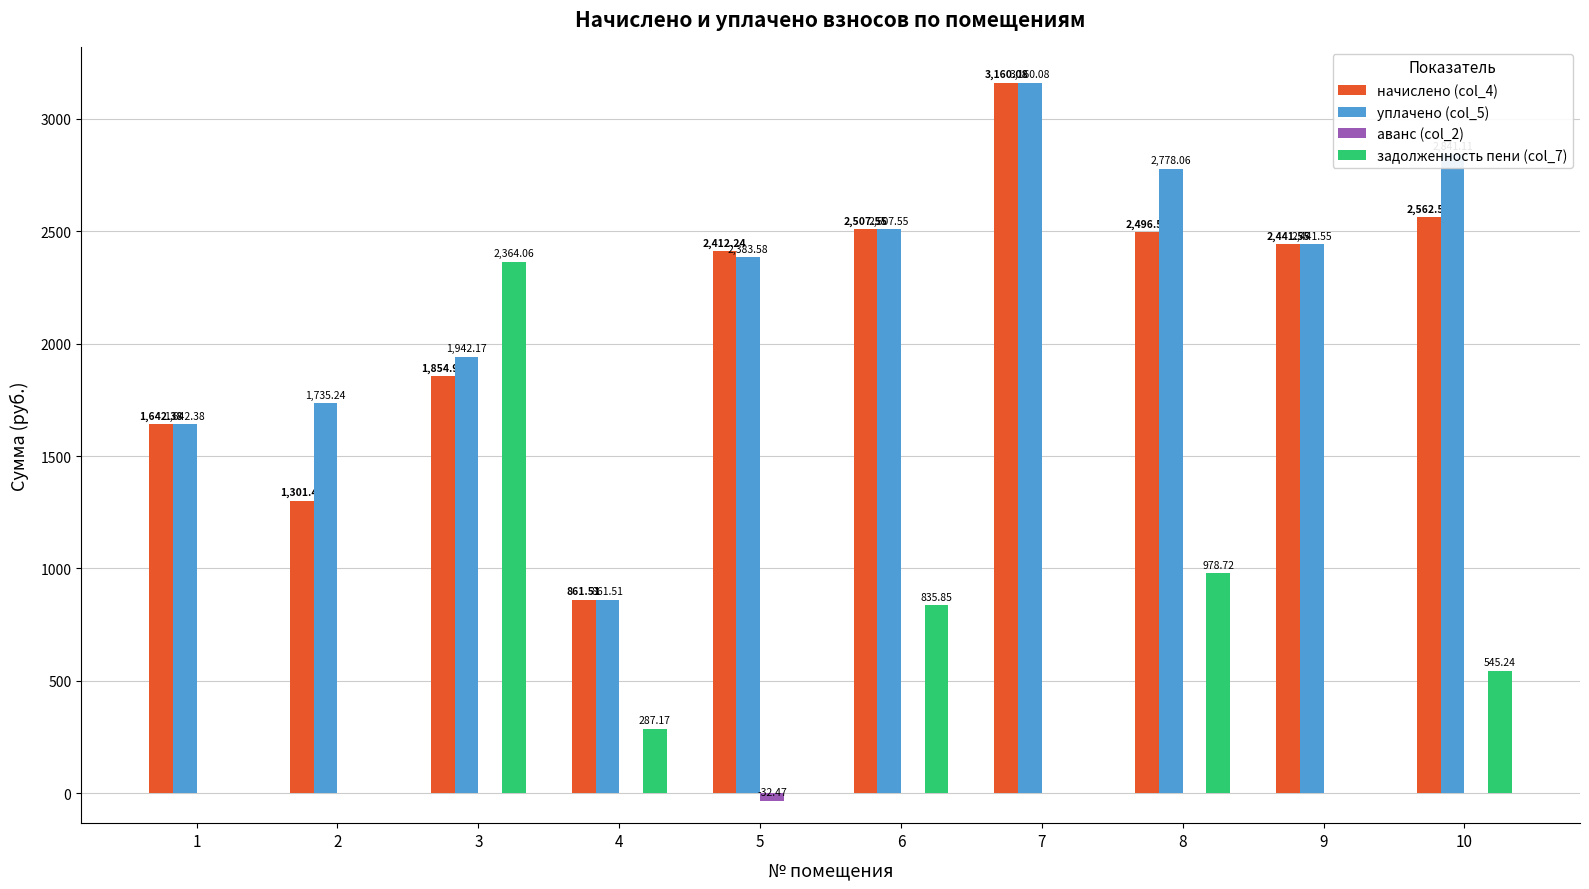

How many groups of bars are there?

10